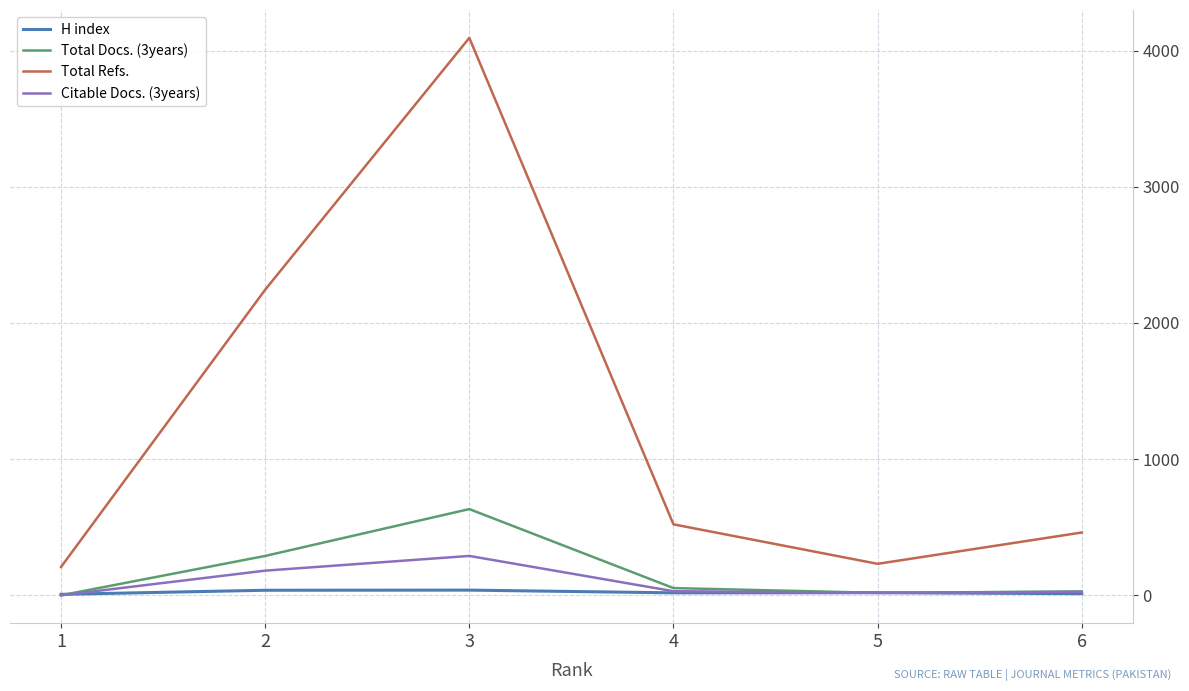

True or false: Citable Docs. (3years) has a value of 181 at 2.

True